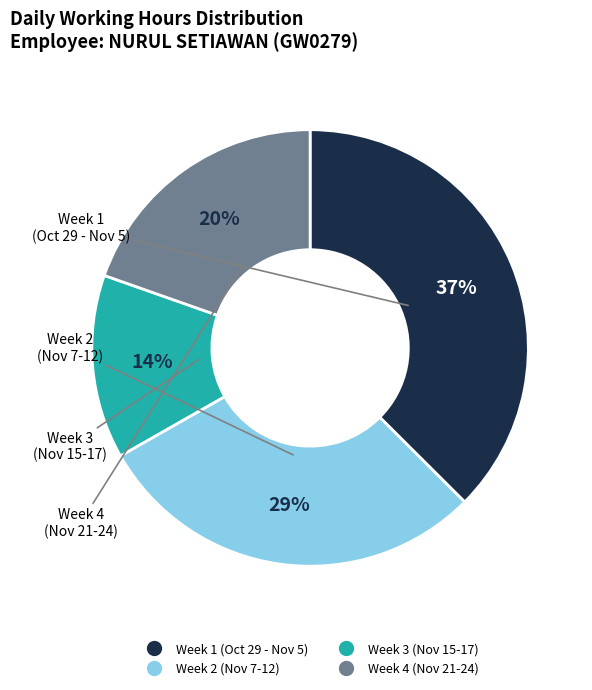

Is there a majority slice in this chart?

No